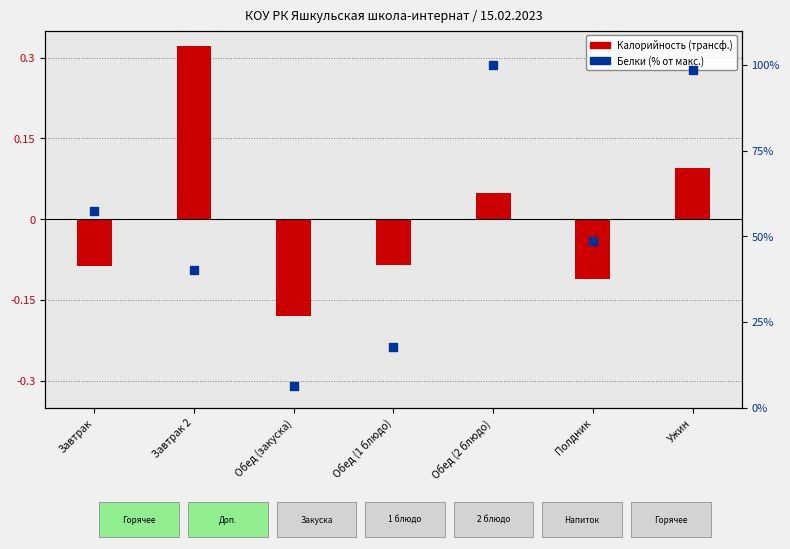

Is the value of Калорийность (норм.) at Ужин greater than the value of Белки (% от макс.) at Обед (1 блюдо)?

No